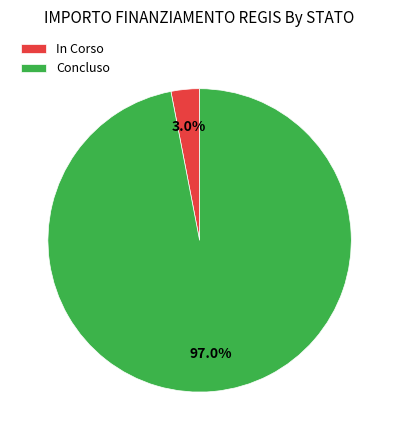

What is the largest slice in the pie chart?

Concluso